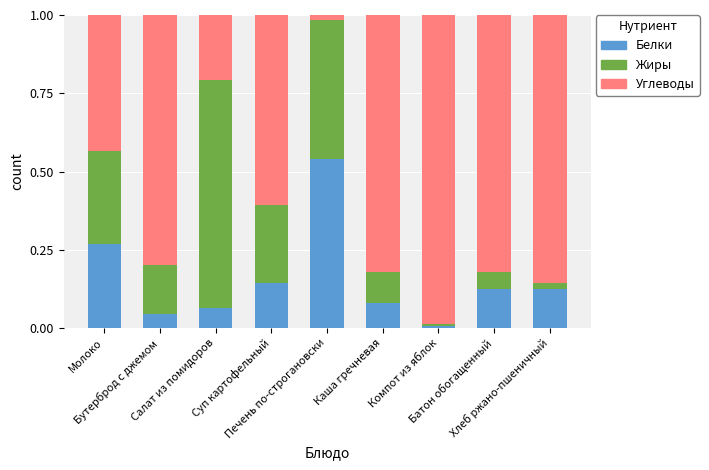

What is the sum of all Белки values?

1.4